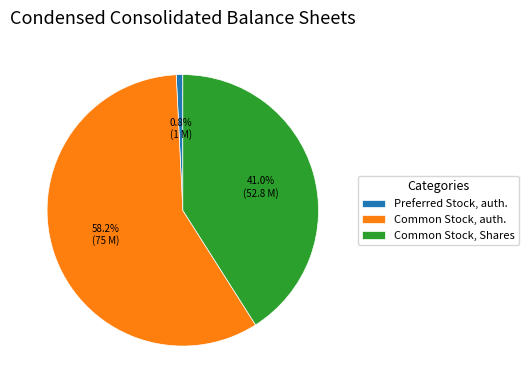

How many segments does this pie chart have?

3